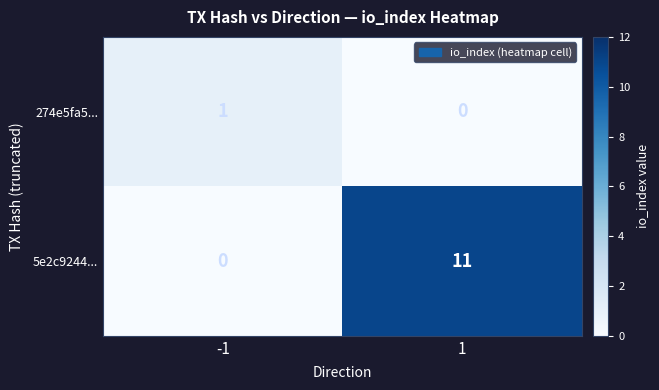

List the series in order of their peak value, lowest first.

274e5fa5..., 5e2c9244...